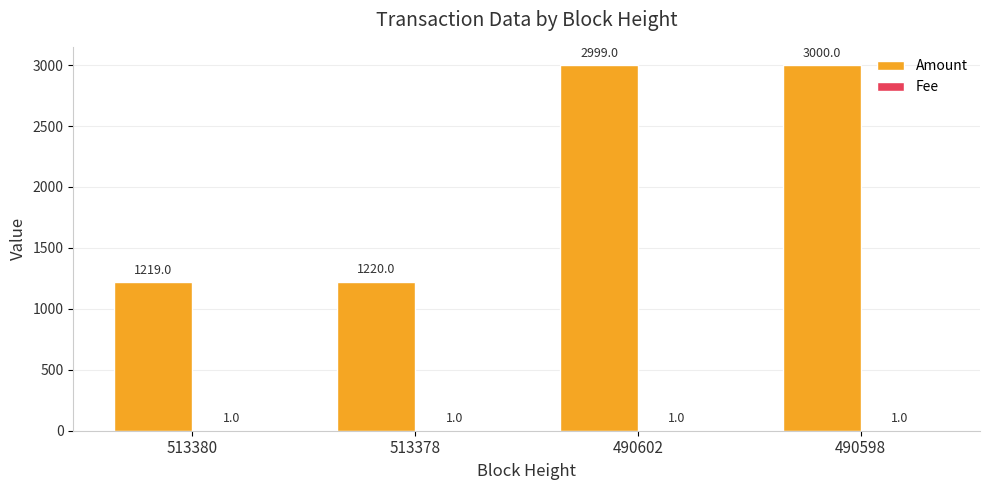

The Amount series shows 2013 at 513380. True or false?

False